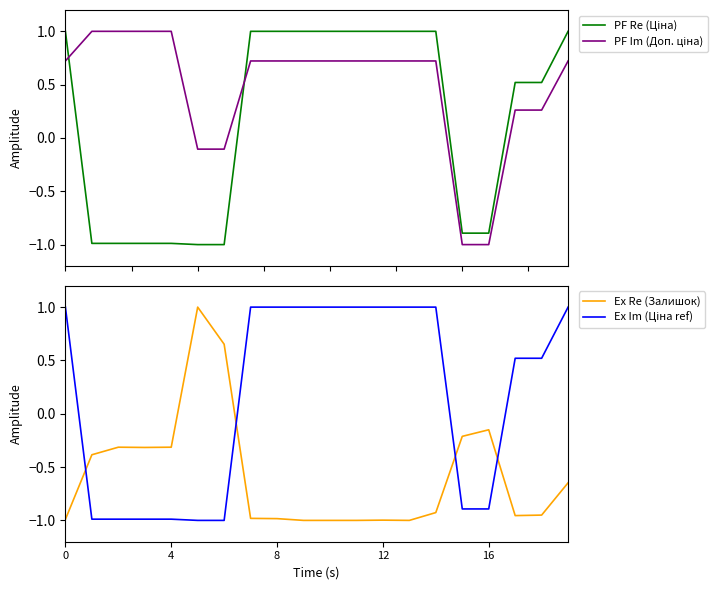

Where is Залишок nearest to the value 0?

16